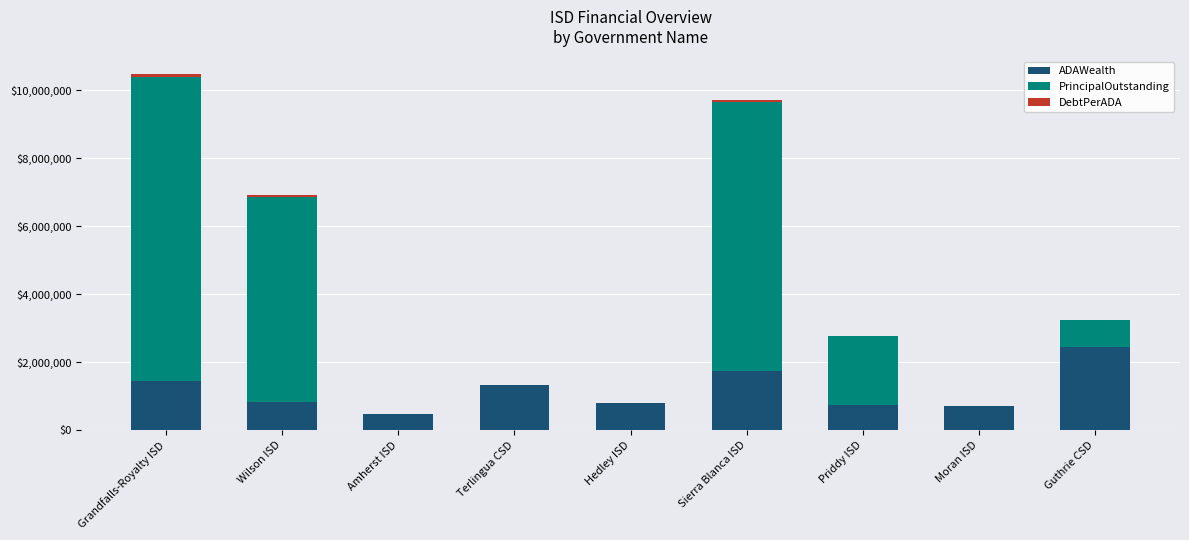

At which category is the sum across all series the highest?

Grandfalls-Royalty ISD